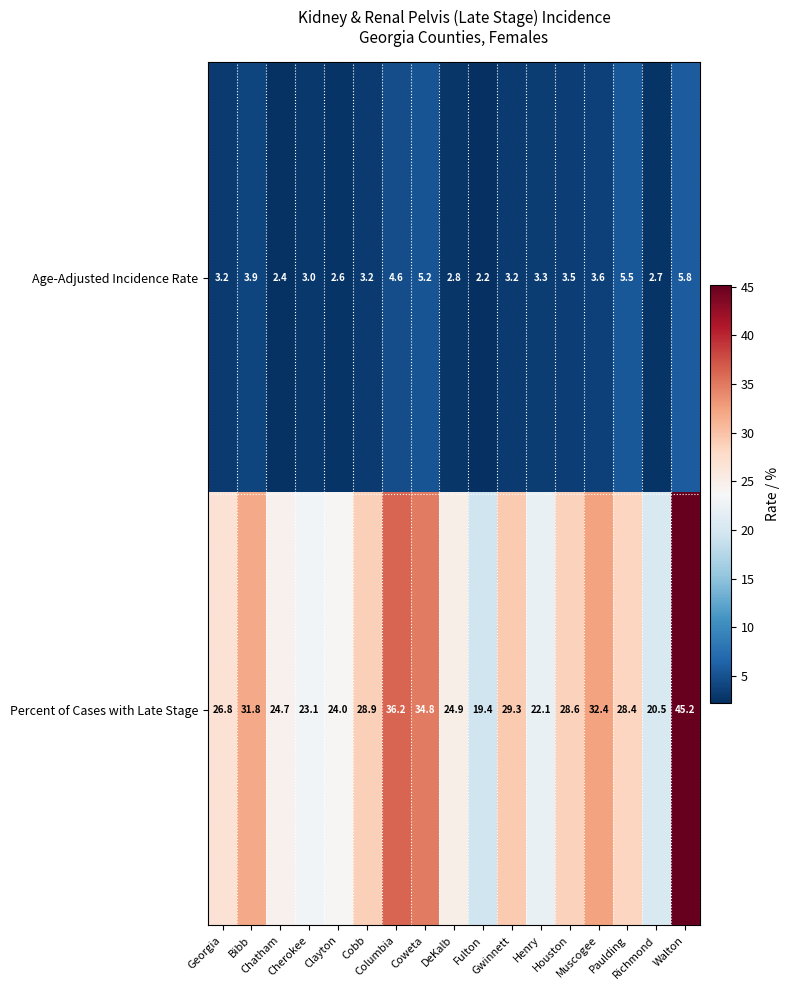

List the series in order of their peak value, highest first.

Percent of Cases with Late Stage, Age-Adjusted Incidence Rate